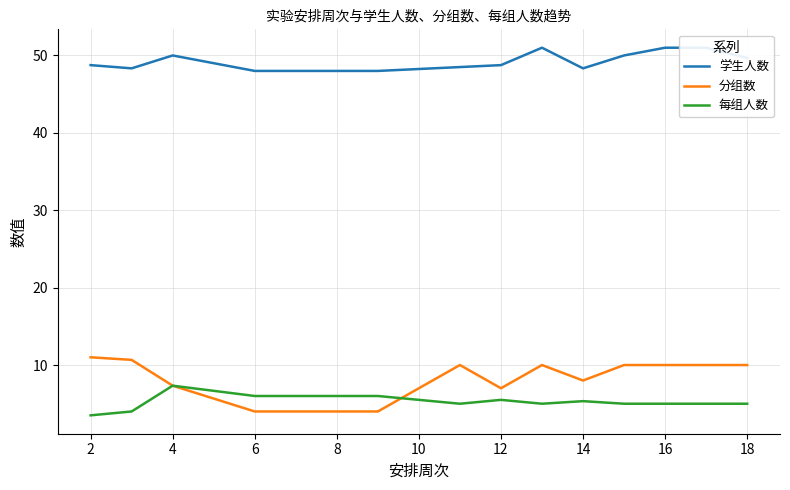

List the series in order of their peak value, highest first.

学生人数, 分组数, 每组人数